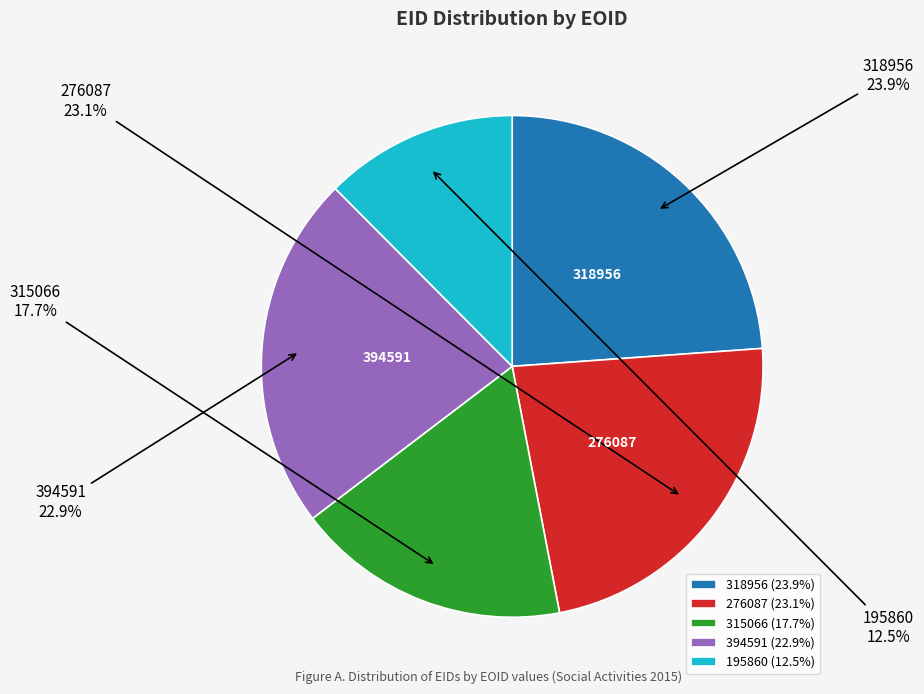

To the nearest percent, what is the difference between the largest and smallest slice percentages?

11%